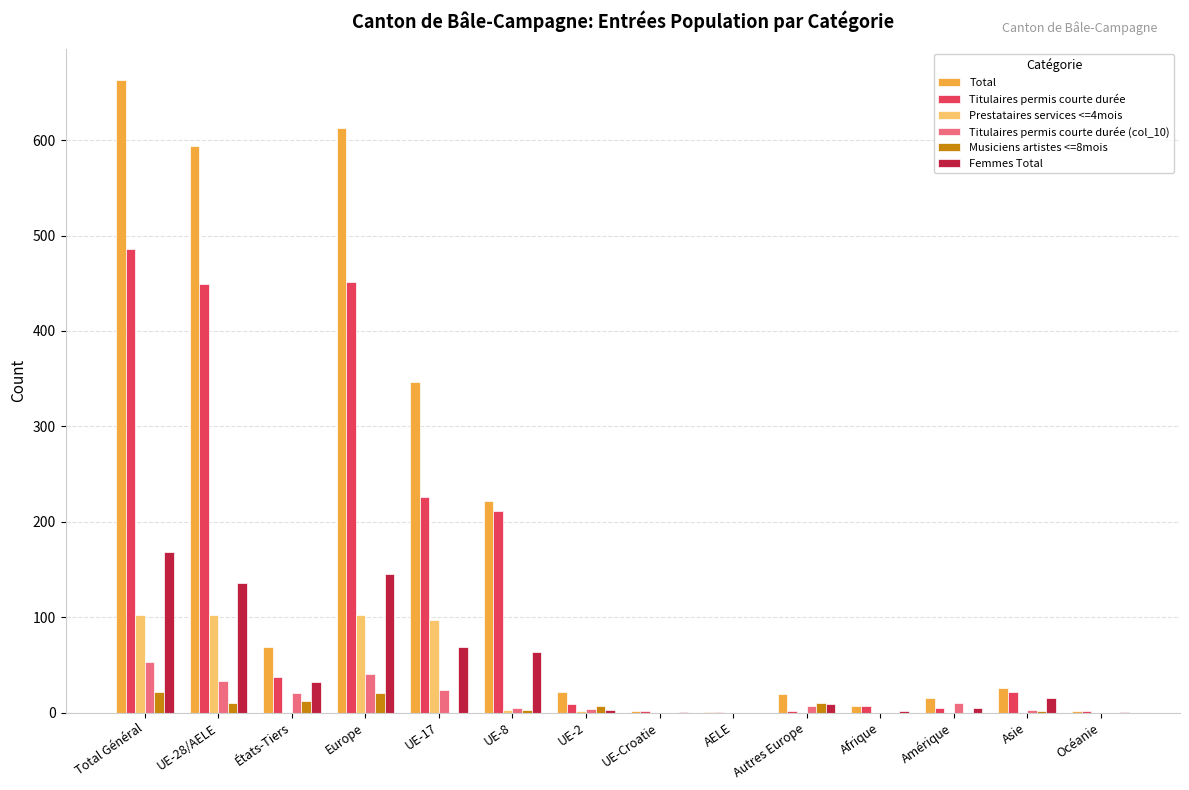

True or false: Titulaires permis courte durée (col_10) has a value of 35 at Afrique.

False